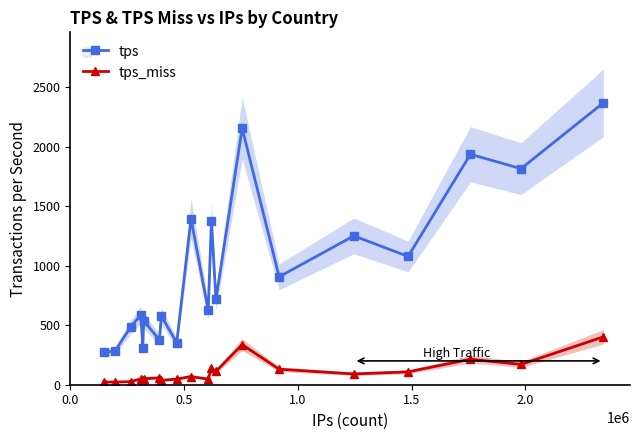

True or false: tps_miss has more than 2 interior local peaks.

True